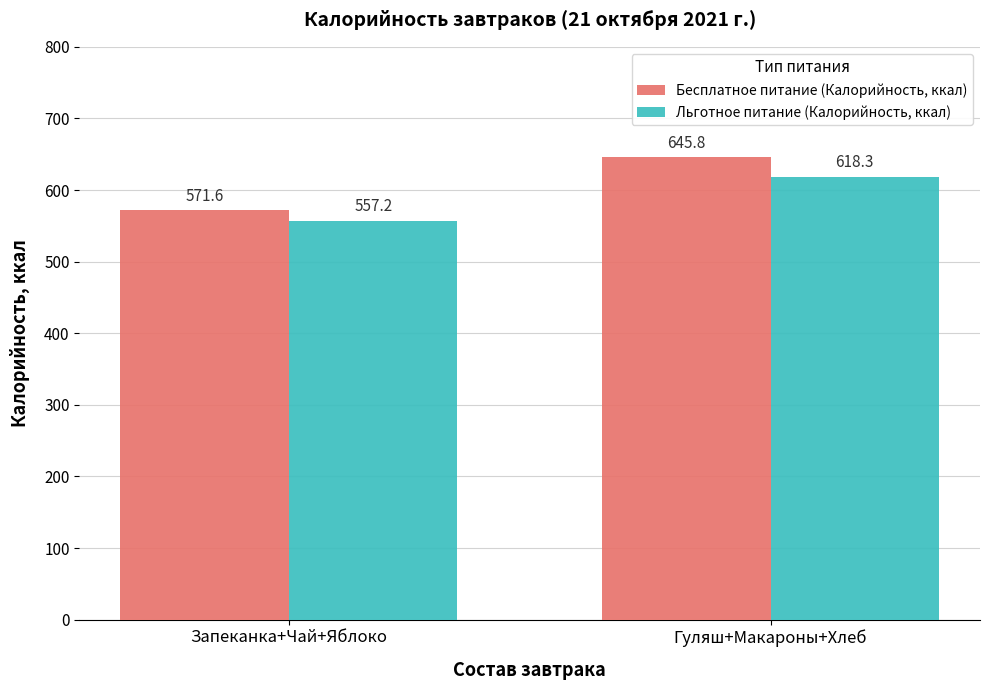

Is it true that Бесплатное питание (Калорийность, ккал) equals 571.6 at Запеканка+Чай+Яблоко?

True